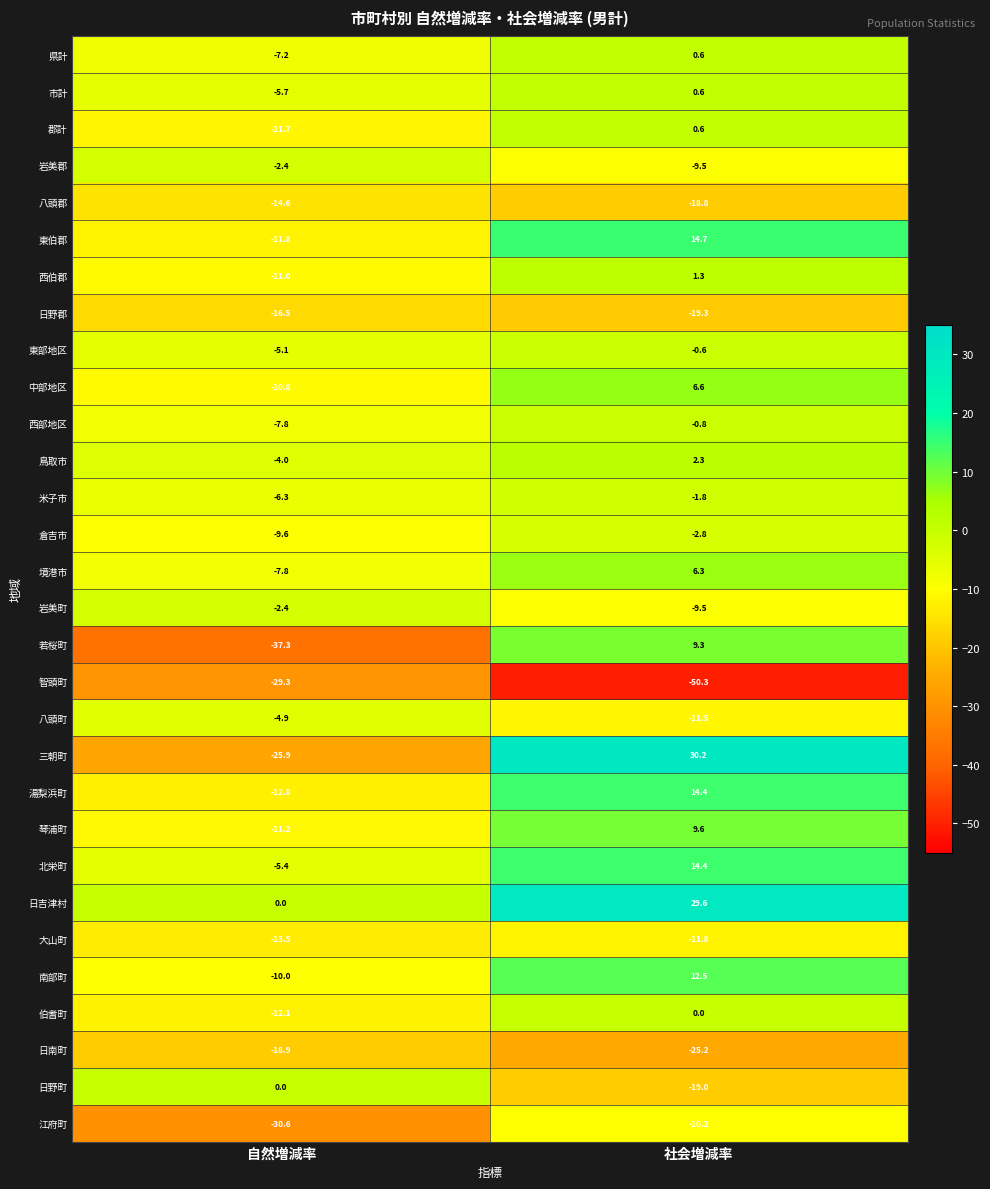

What is the difference between the highest and lowest values at 社会増減率?

80.5